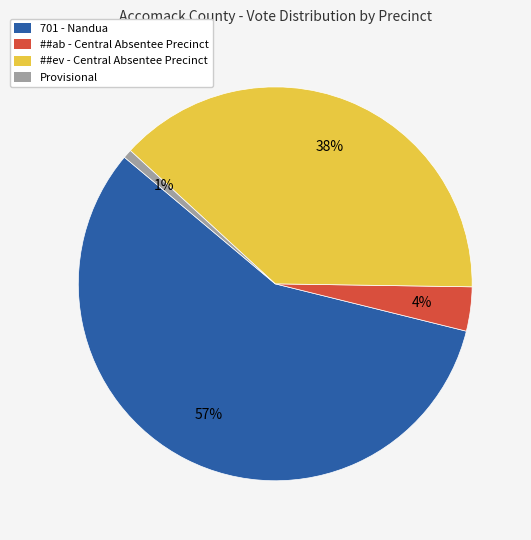

Count the number of slices in the pie.

4